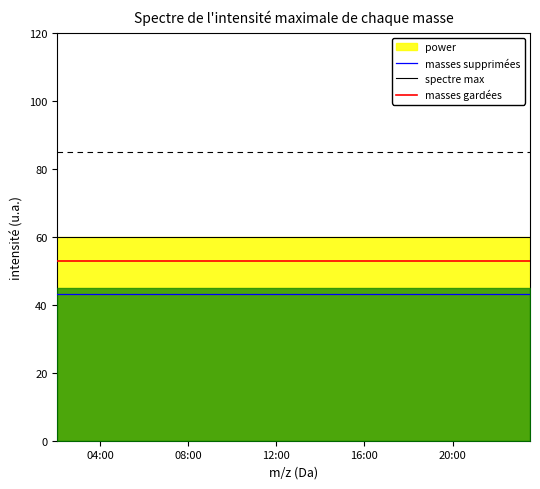

What is the sum of all masses supprimées values?

302.4